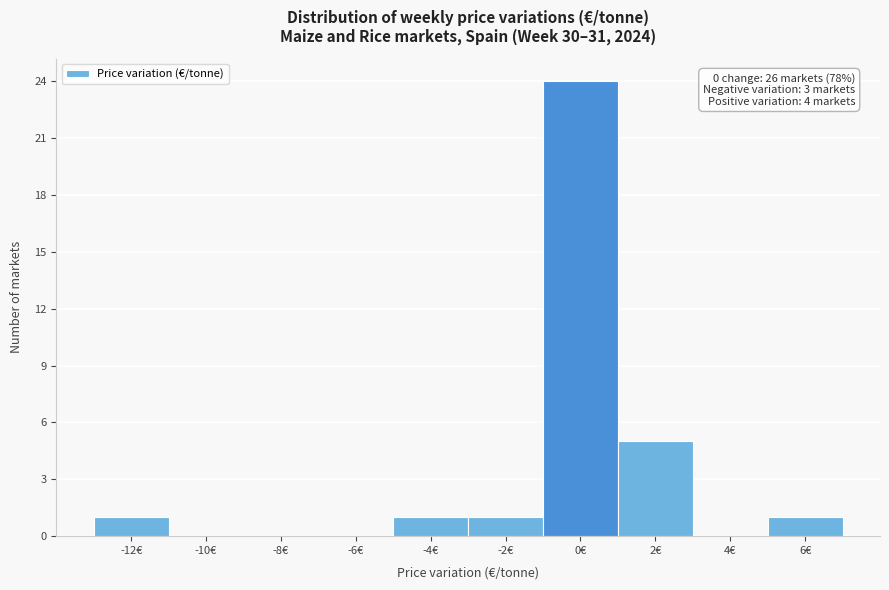

Over which range of the x-axis is the bar tallest?

-1 to 1